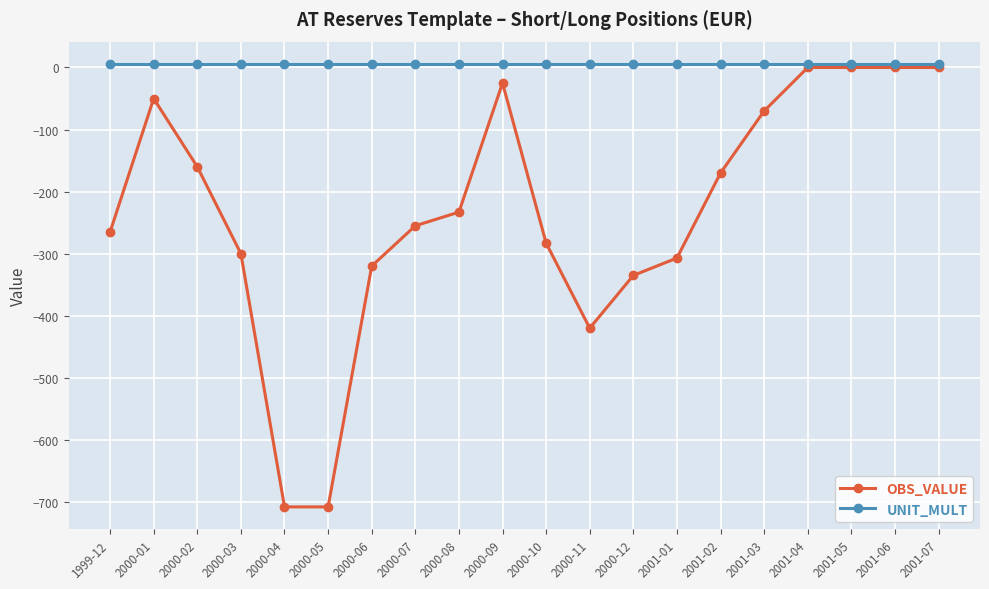

At which category does OBS_VALUE reach its first local peak?

2000-01